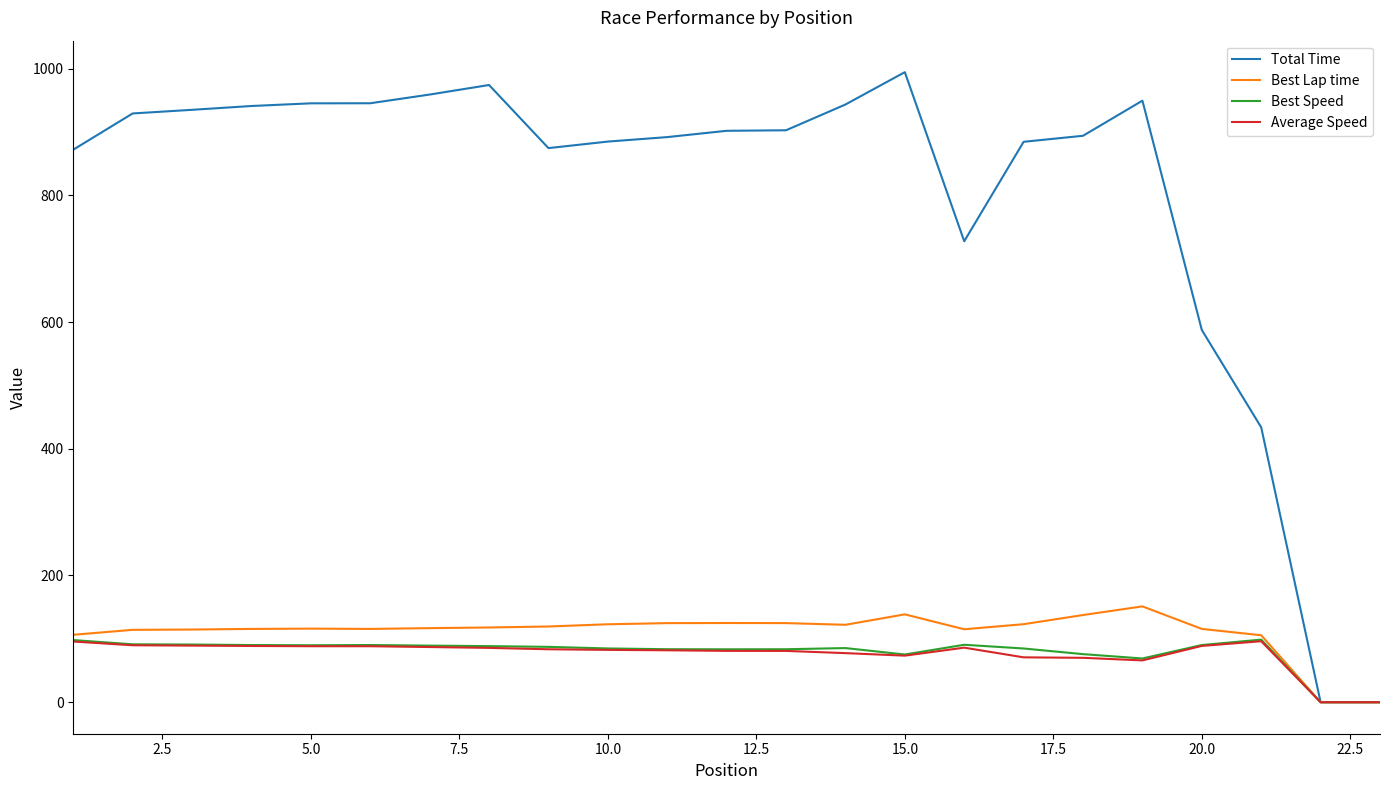

At how many categories does at least one series exceed 570?

20